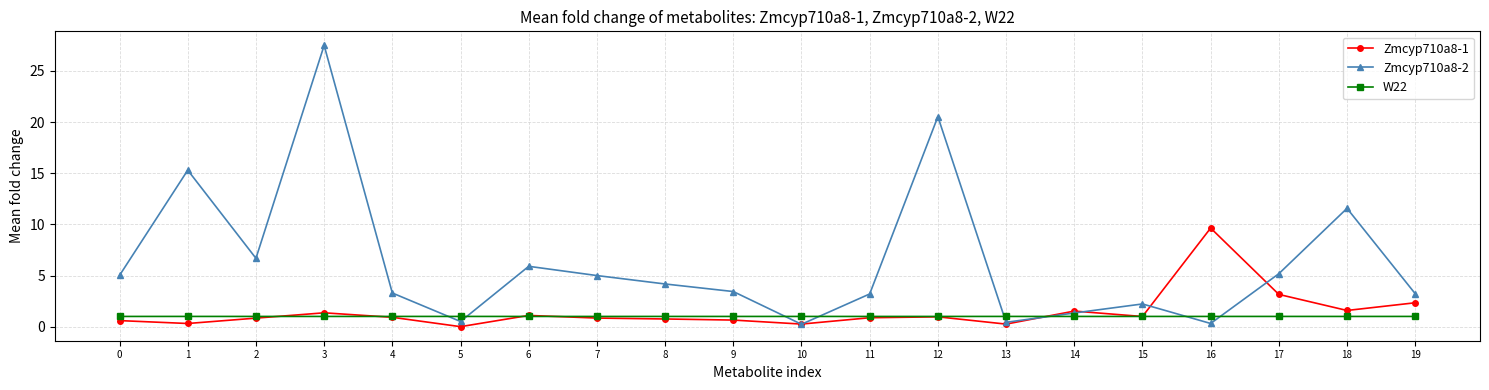

Which series has the largest range (max minus min)?

Zmcyp710a8-2